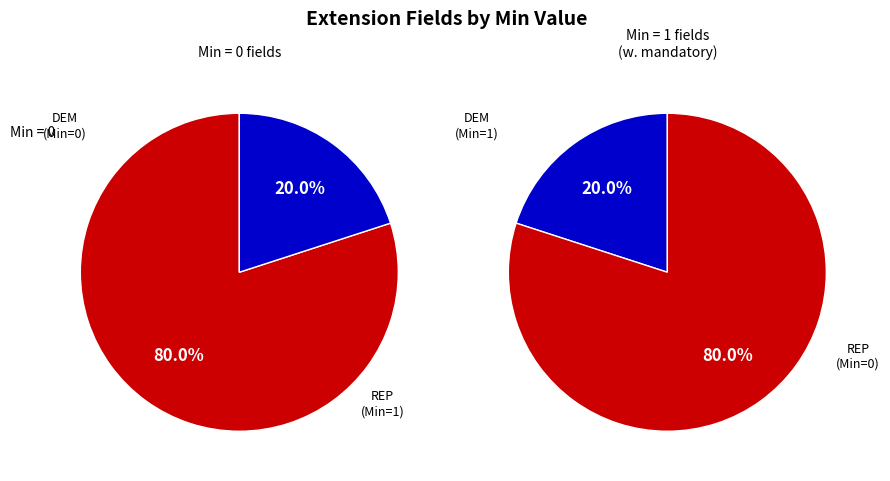

True or false: Extension accounts for 0% of the total.

True